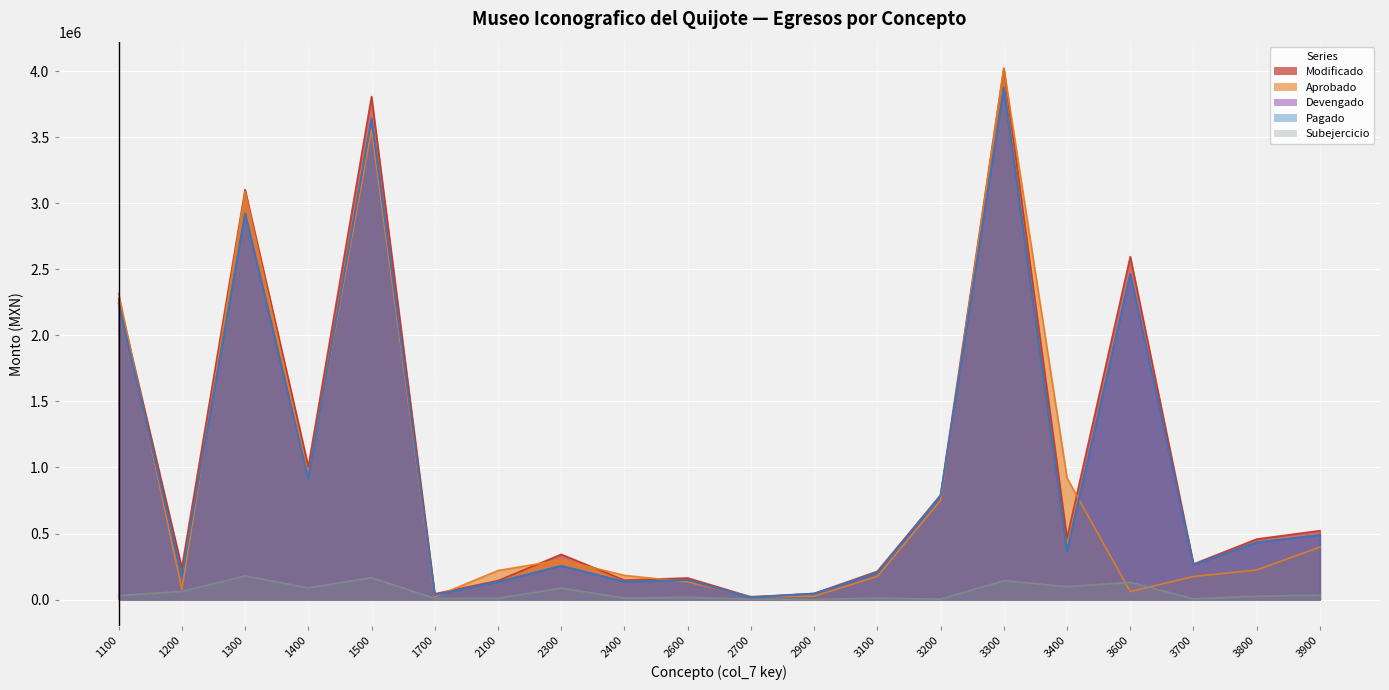

How many categories are shown in the chart?

20